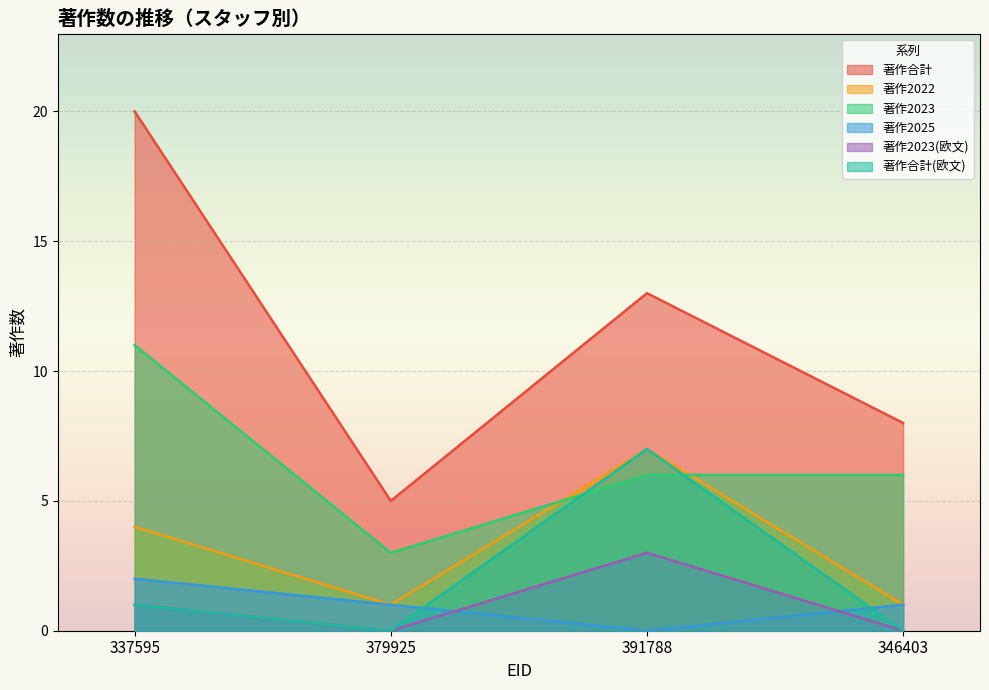

What is the difference between the maximum and second lowest values in the 著作合計(欧文) series?

7